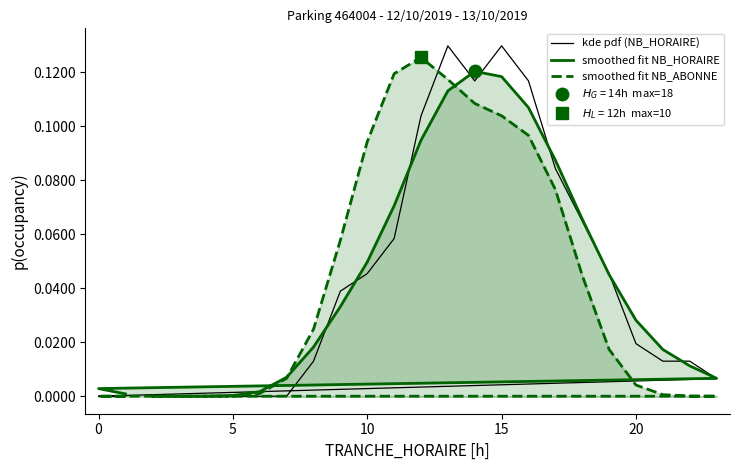

Is it true that kde pdf (NB_HORAIRE) equals 0.1 at 14?

False